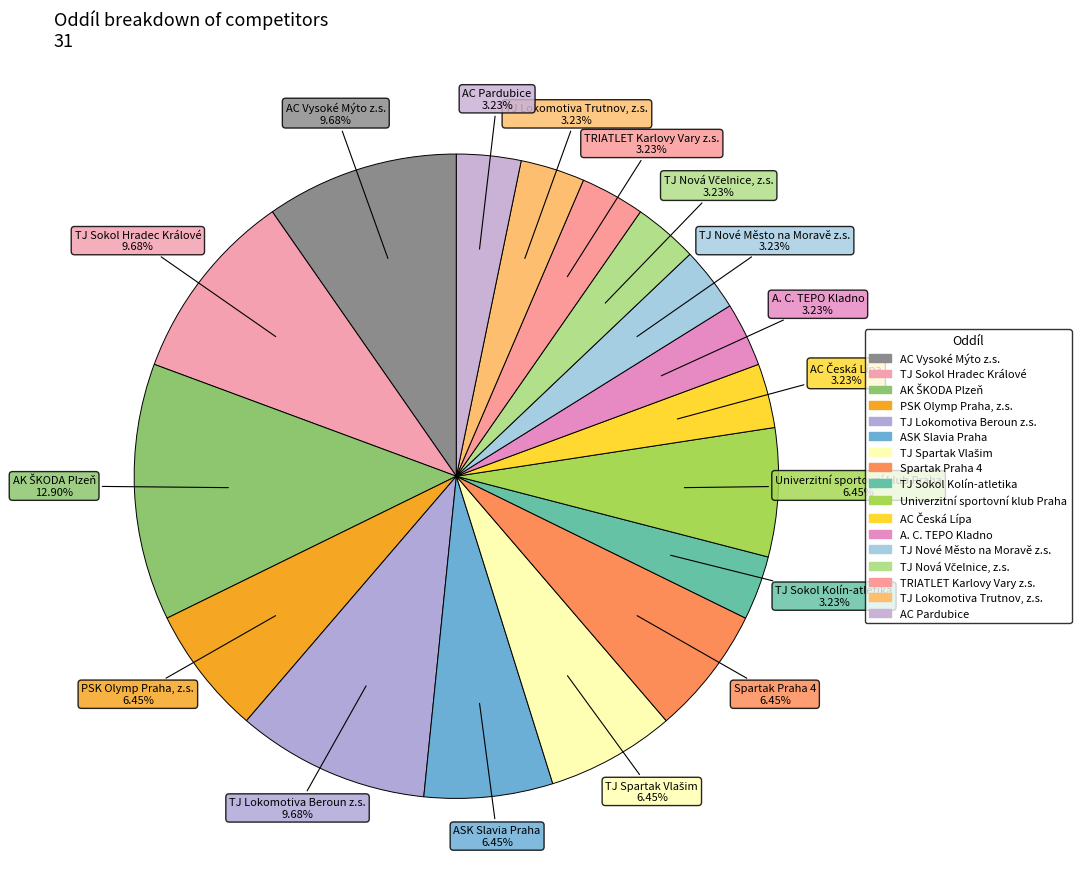

Is it true that TJ Sokol Kolín-atletika is 17% of the pie?

False